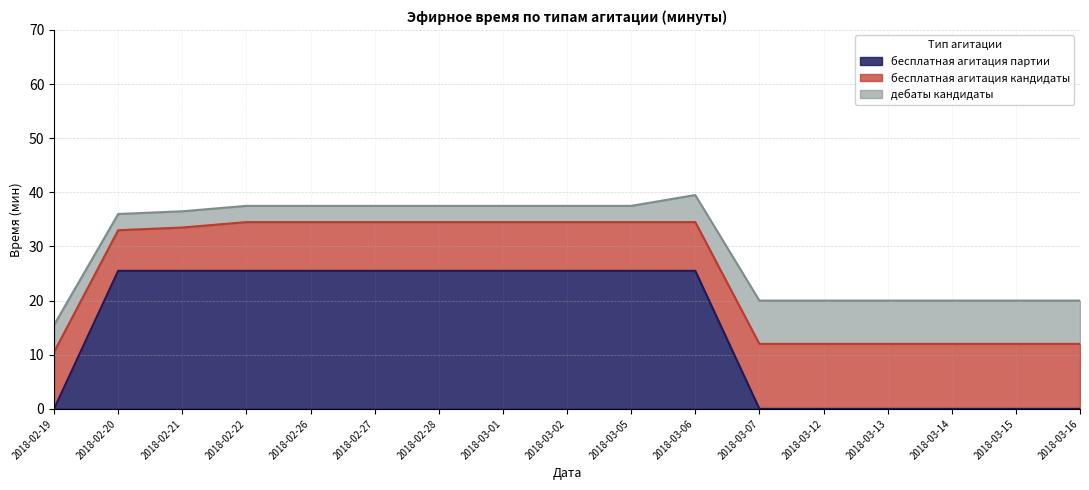

Is it true that дебаты кандидаты equals 3.9 at 2018-02-20?

False